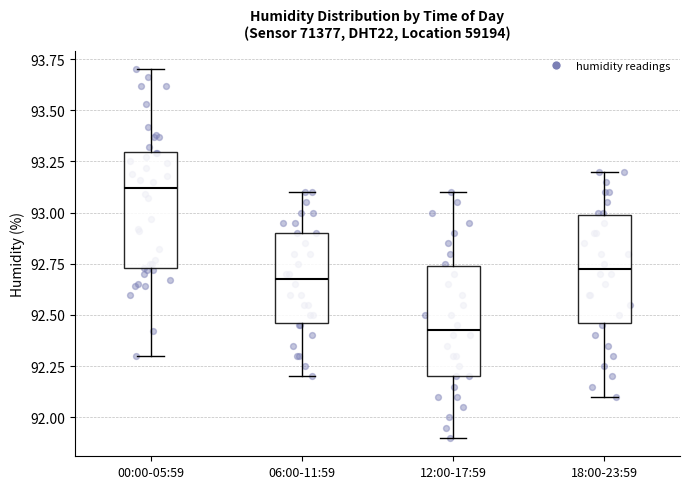

Which box has the lowest median line?

12:00-17:59